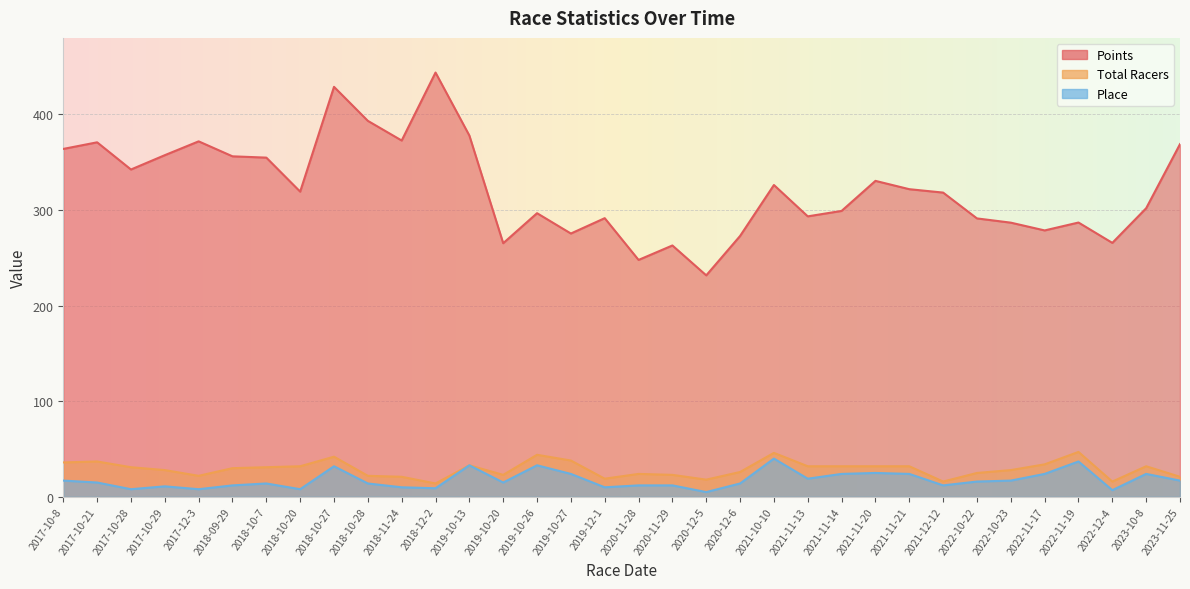

What are all the series names shown in the legend?

Points, Total Racers, Place